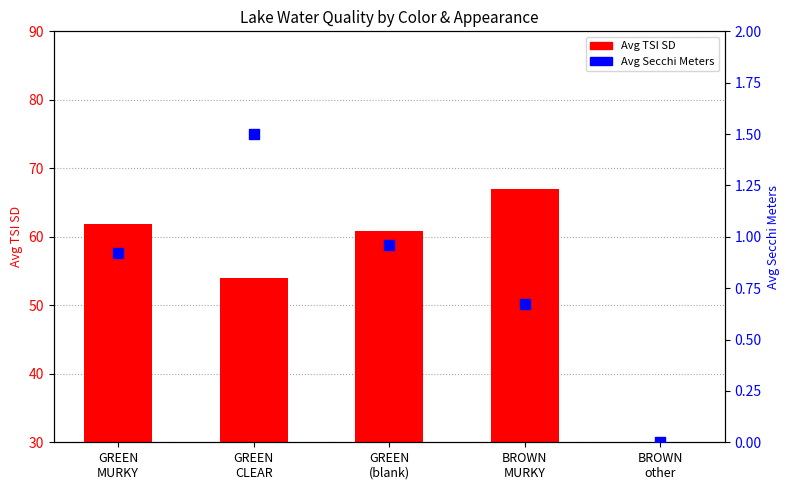

What is the total value across all series at GREEN
CLEAR?

55.5